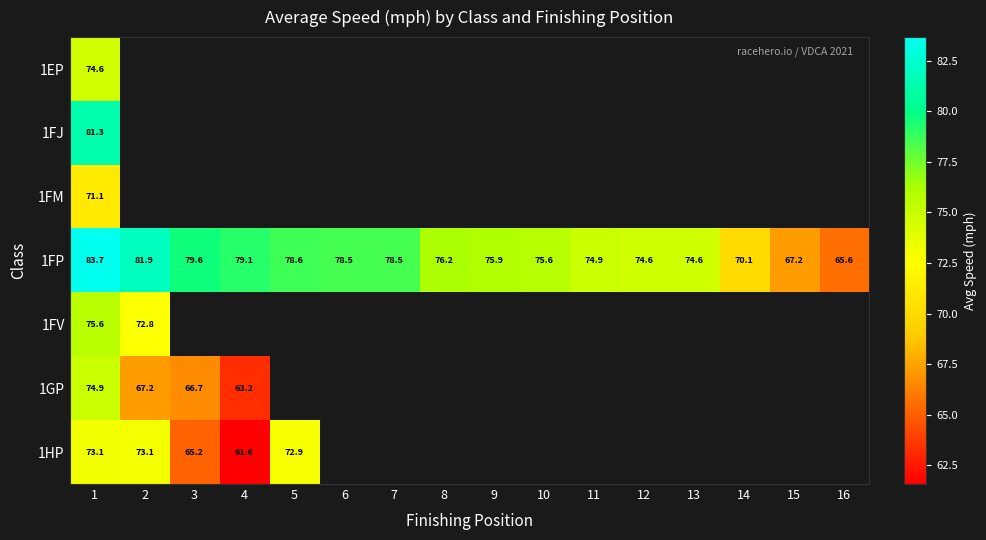

Which series has the largest total across all categories?

1FP